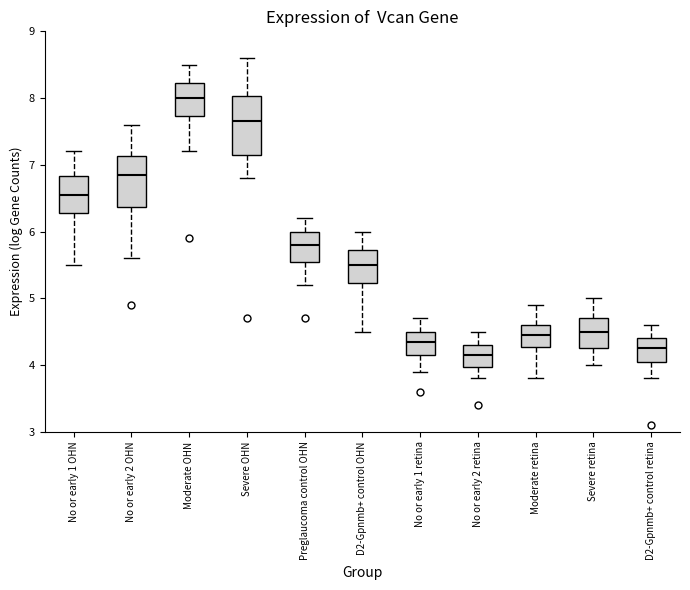

Comparing the boxes themselves (not the whiskers), which one is the tallest?

Severe OHN